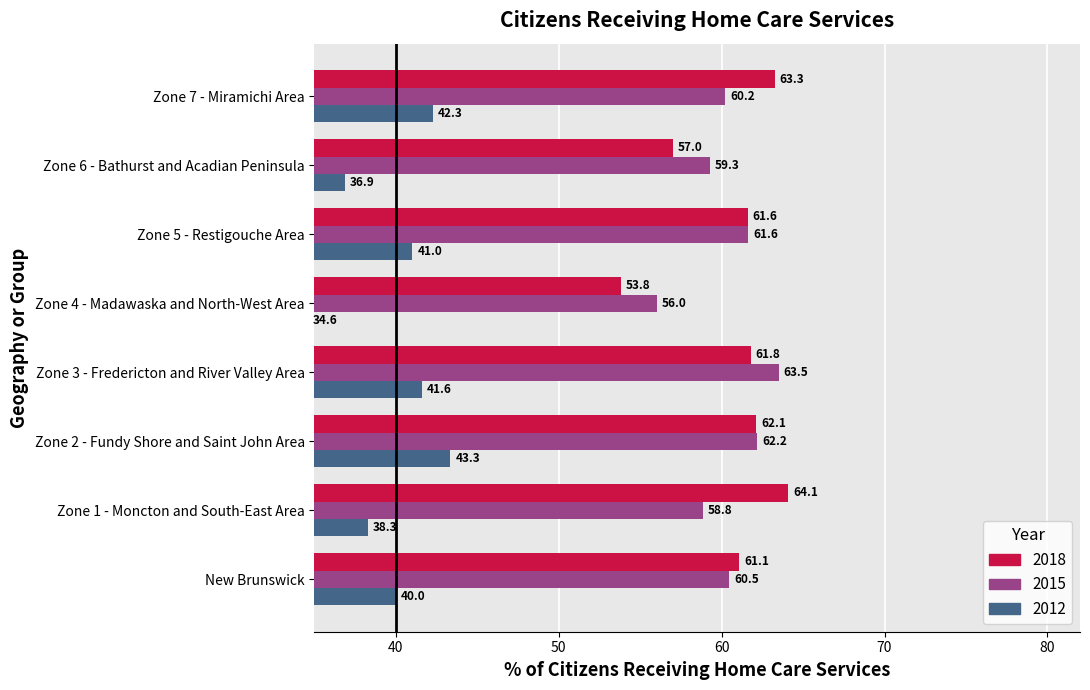

At which label is 2012 closest to 38?

Zone 1 - Moncton and South-East Area